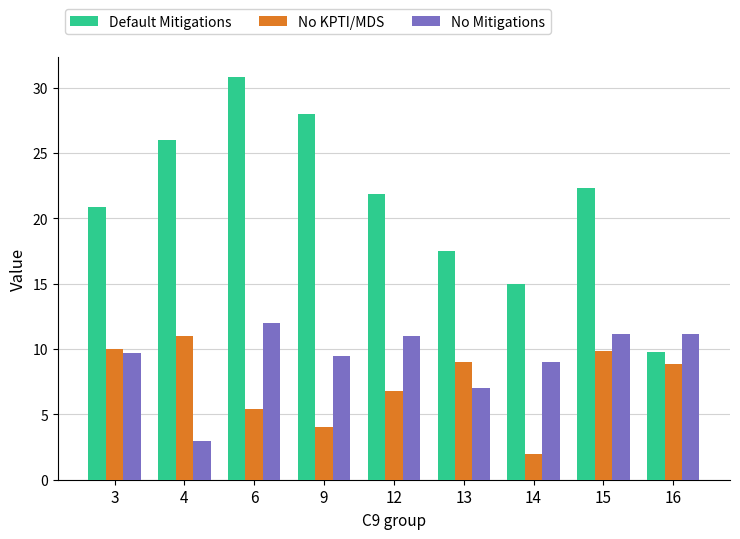

What is the average value of the Default Mitigations series?

21.3